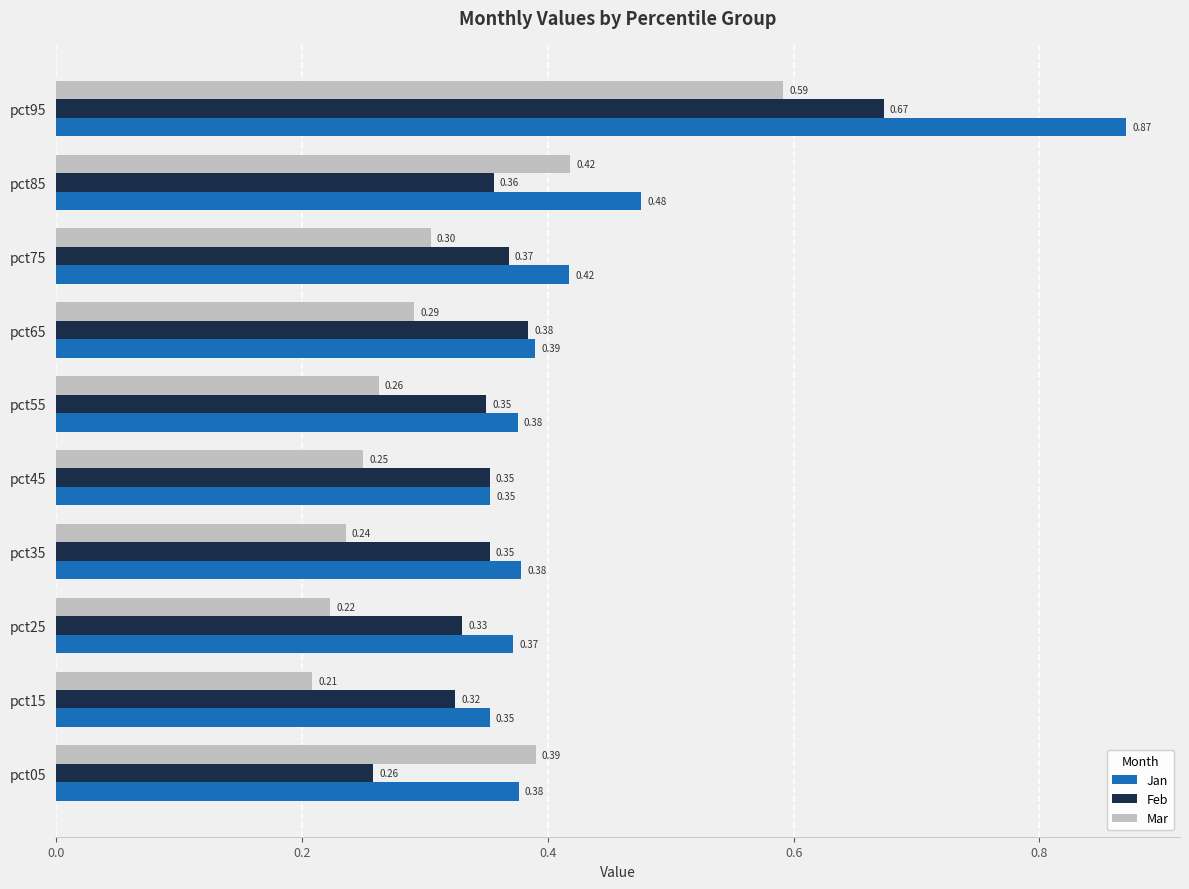

What is the sum of all Mar values?

3.2